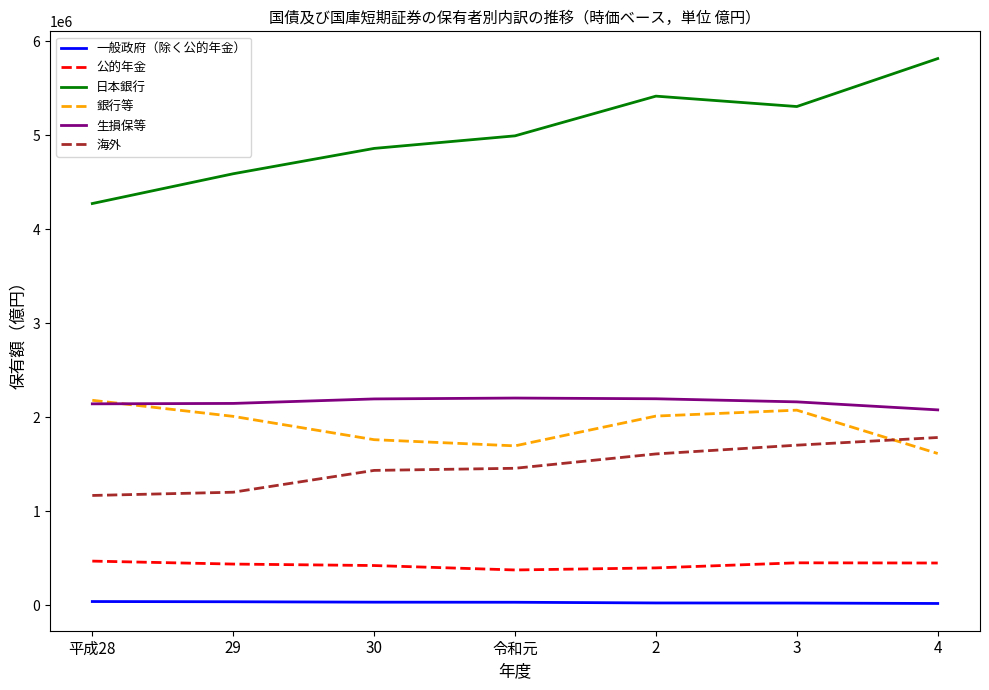

The value of 生損保等 at 30 is 1379446. True or false?

False